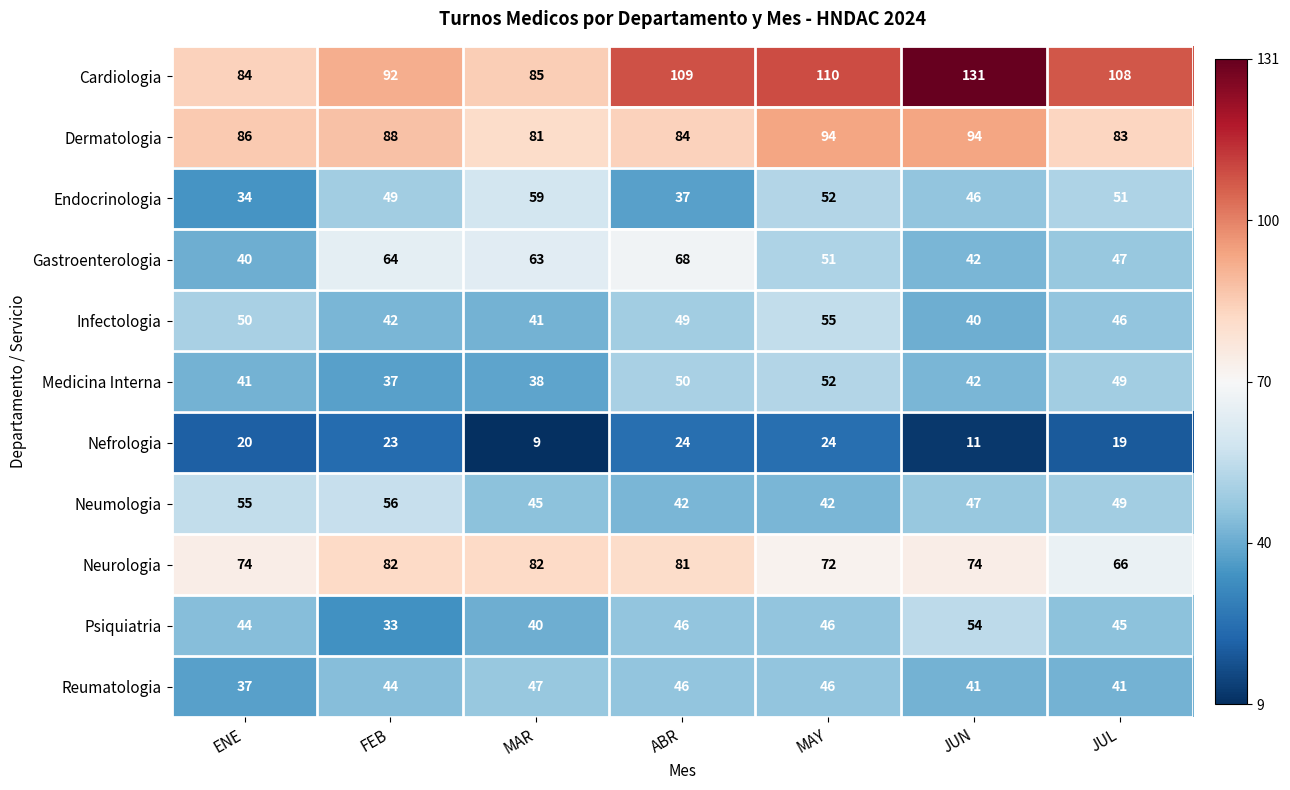

Rank the series by their maximum value, from highest to lowest.

Cardiologia, Dermatologia, Neurologia, Gastroenterologia, Endocrinologia, Neumologia, Infectologia, Psiquiatria, Medicina Interna, Reumatologia, Nefrologia